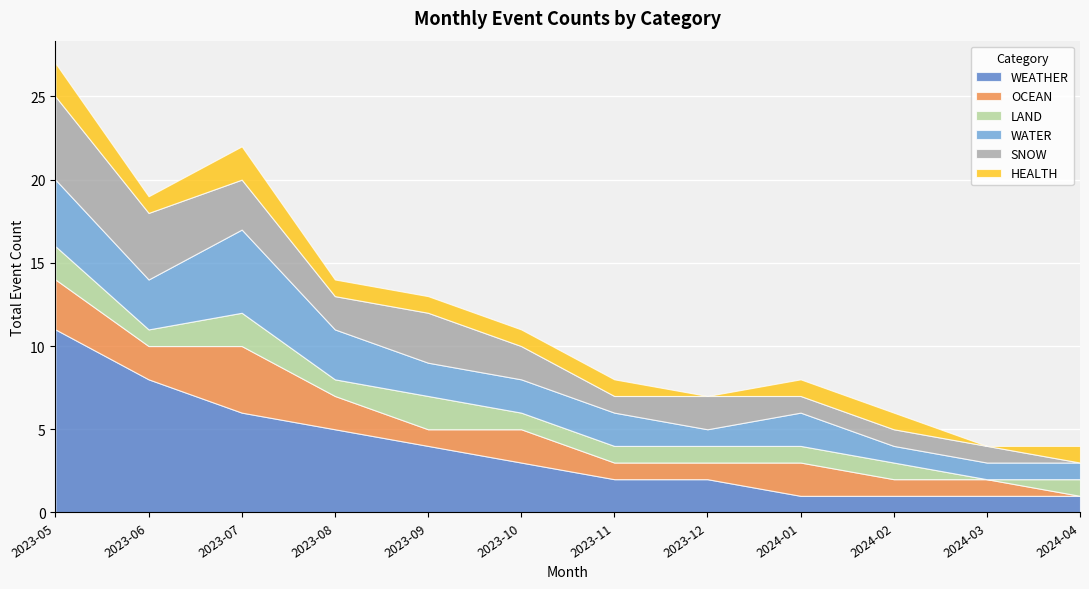

True or false: SNOW has a value of 0 at 2024-04.

True